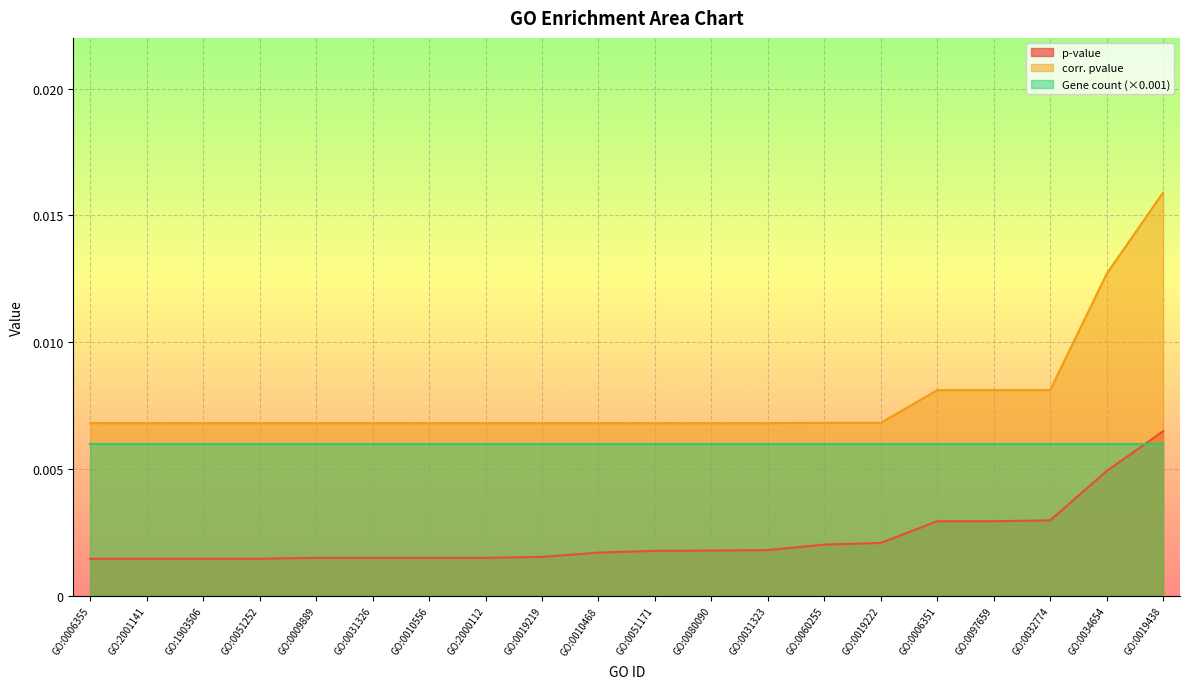

At which category does the chart reach its peak across all series?

GO:0019438